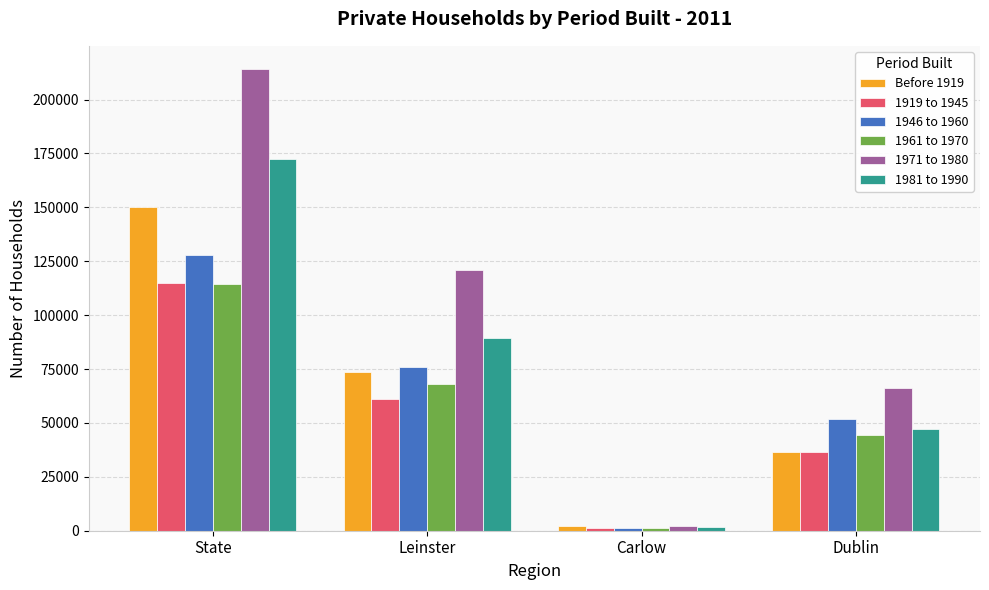

How many 1971 to 1980 values are between 65978 and 214197?

3